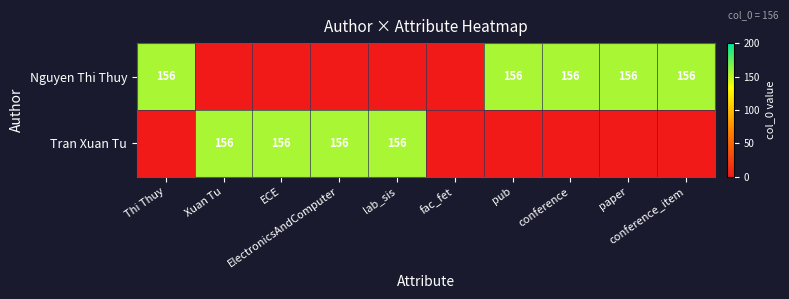

What is the spread (max minus min) of values at paper?

156